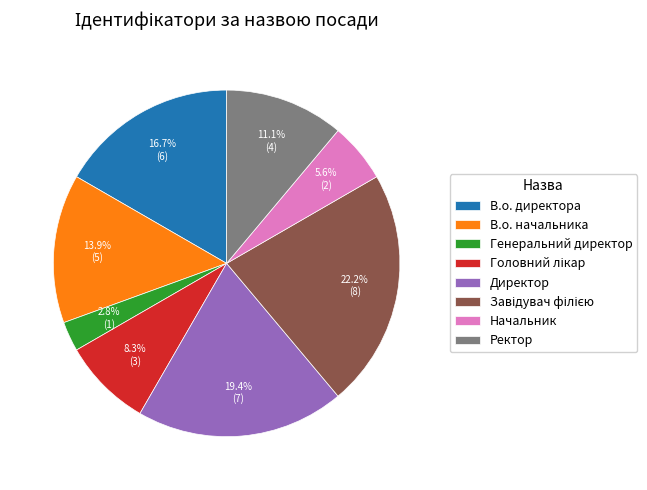

How many slices are in this pie chart?

8